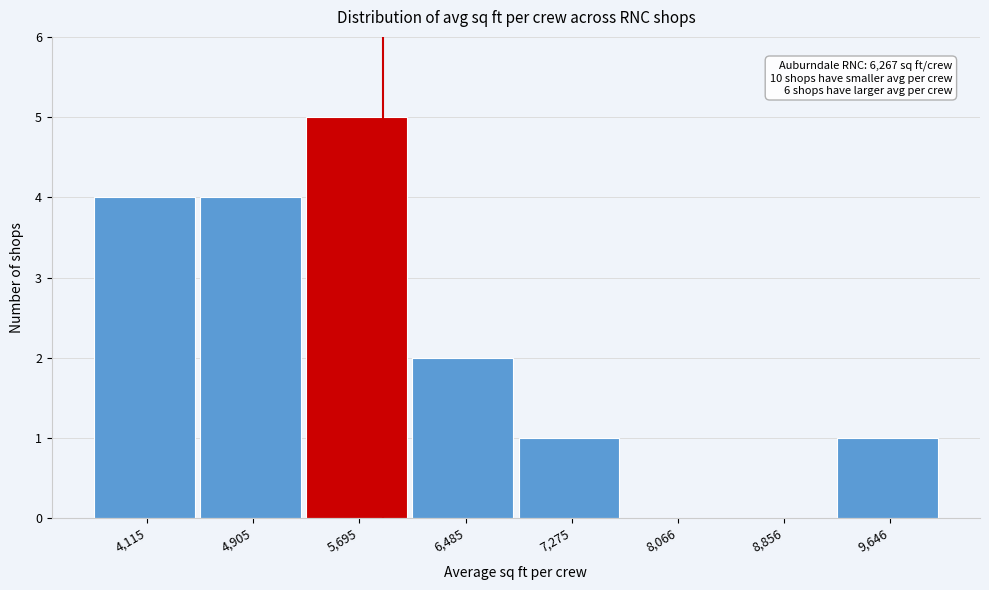

Reading right to left, what are all the values shown in this chart?

9,646=1	8,856=0	8,066=0	7,275=1	6,485=2	5,695=5	4,905=4	4,115=4